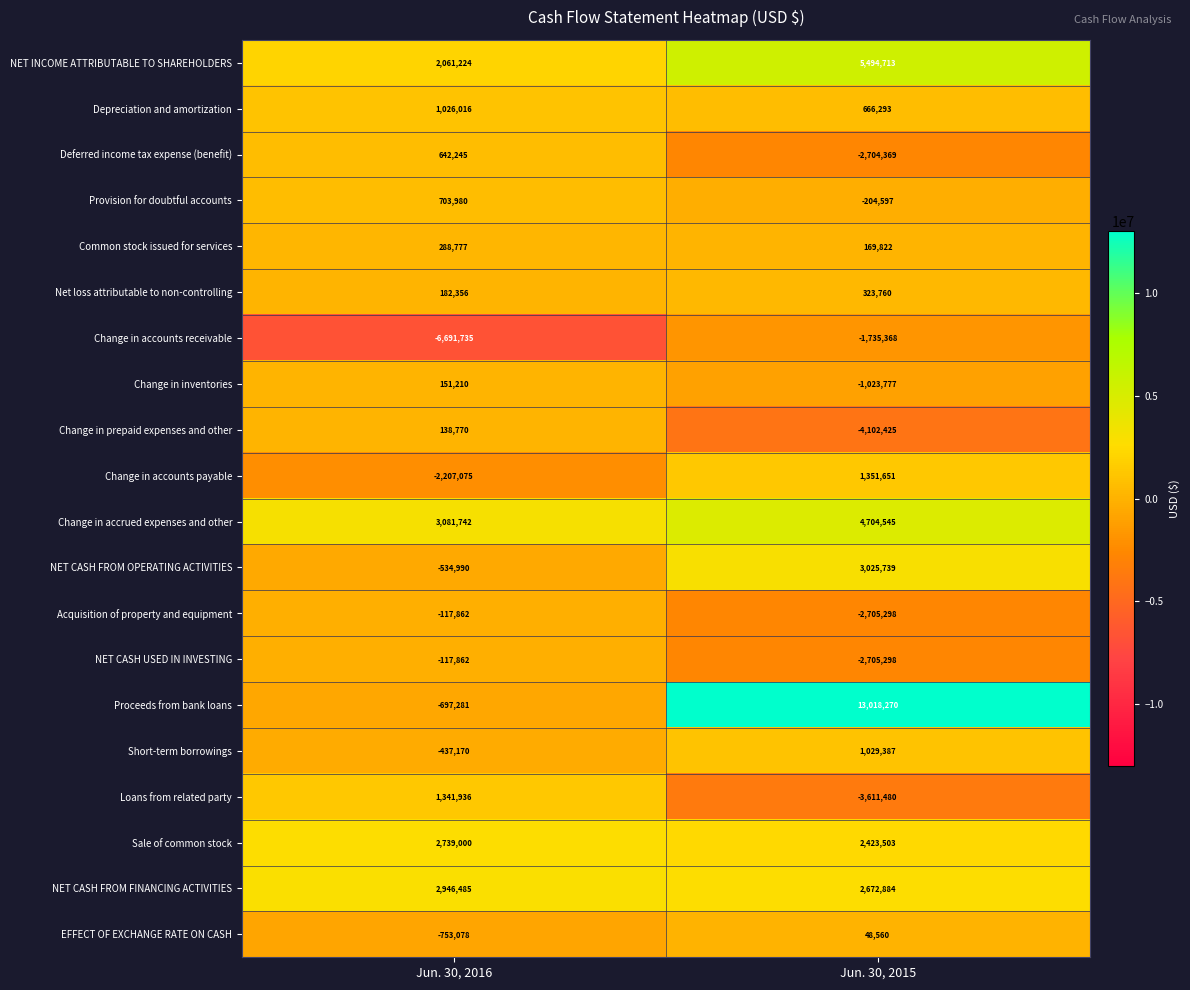

How many negative values does the NET CASH FROM OPERATING ACTIVITIES series have?

1